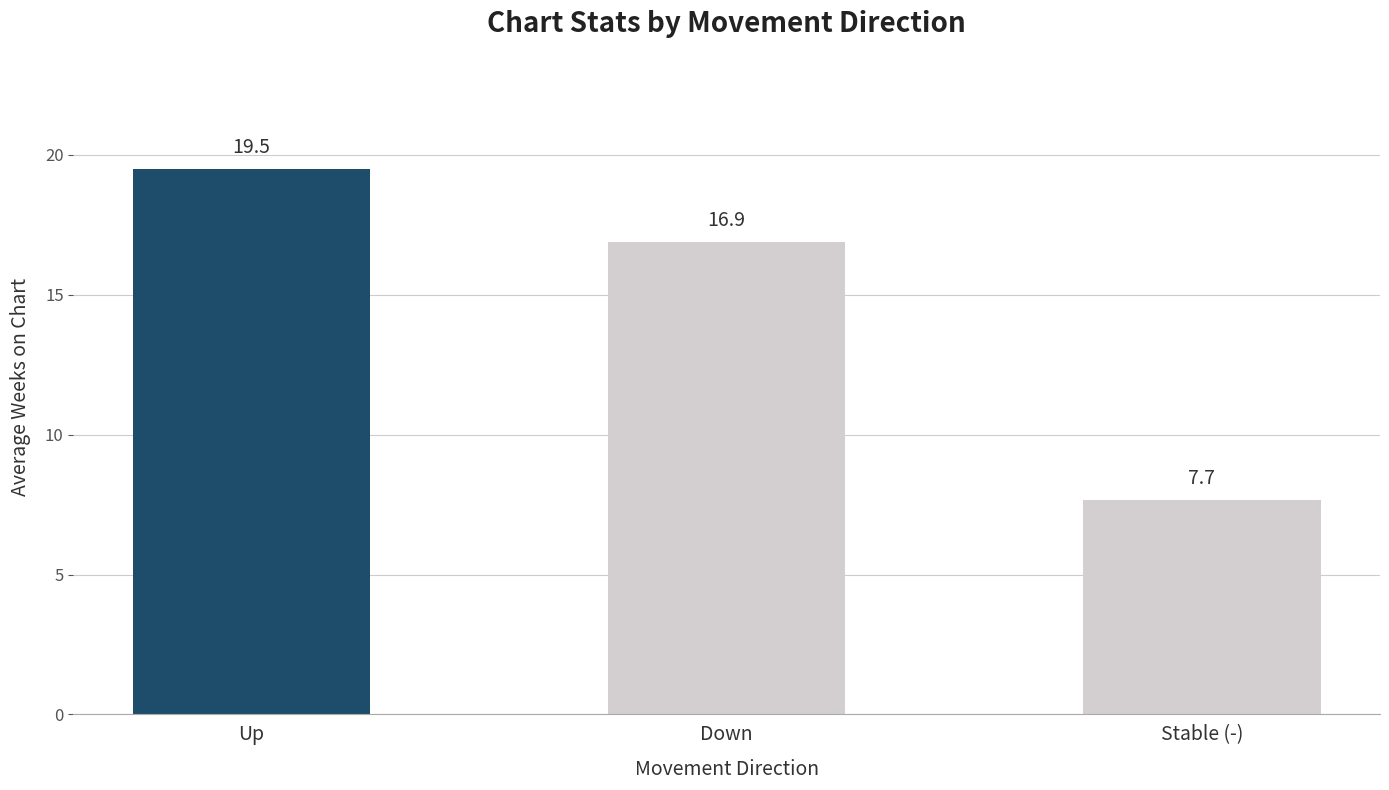

Is it true that the value at Down is 16.9?

True